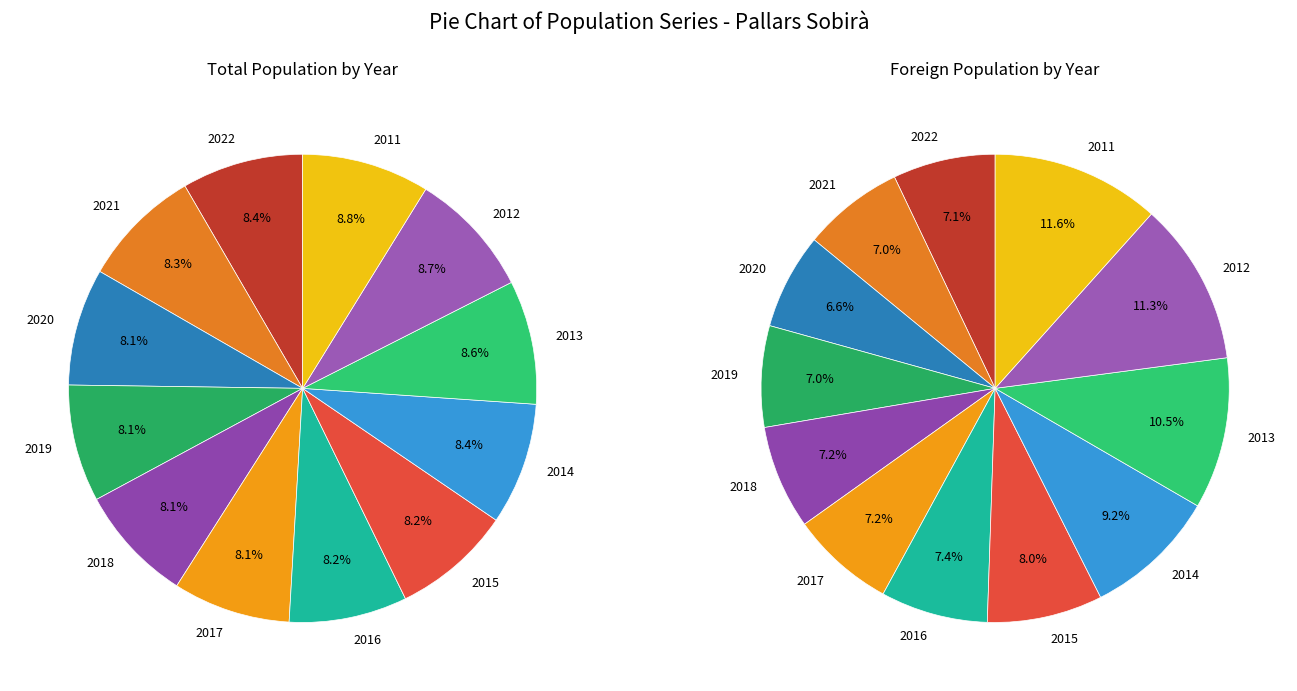

Do 2014 and 2020 together represent more than half of the pie?

No